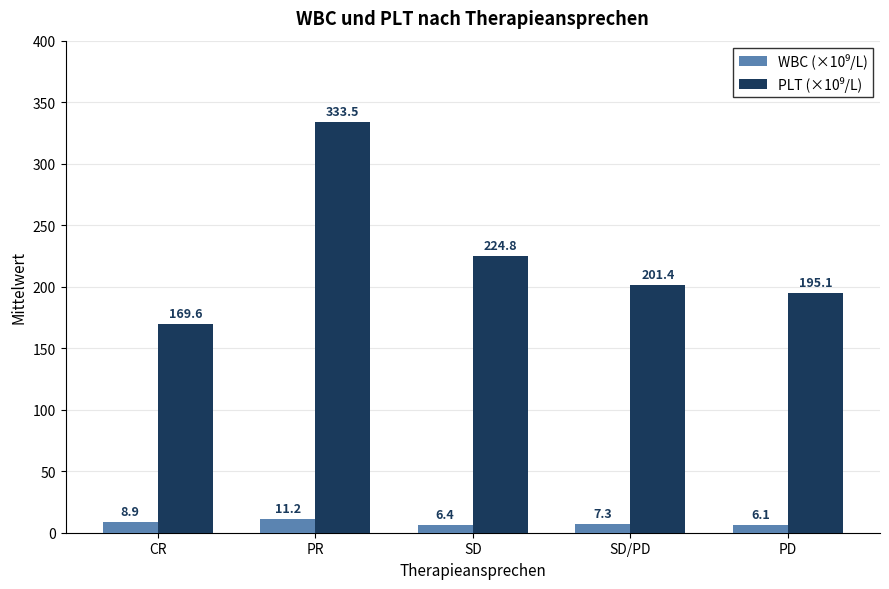

At which category does the chart reach its peak across all series?

PR